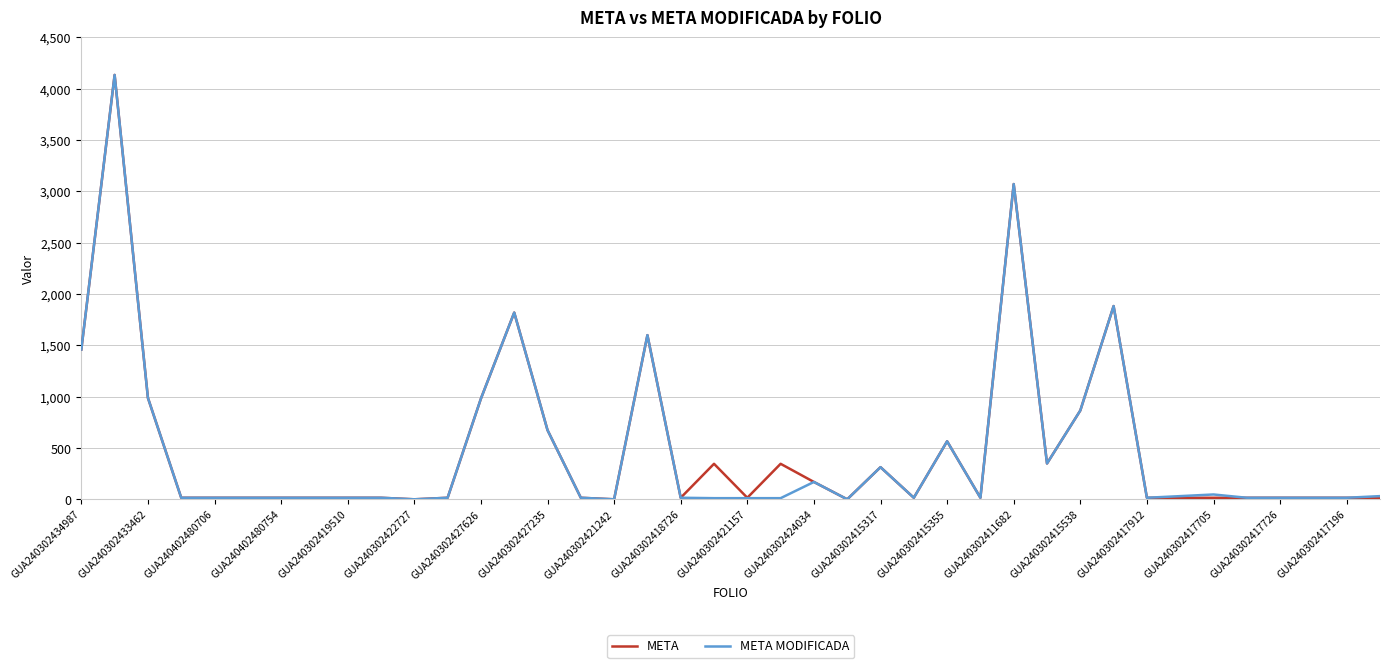

What is the highest value of the META series?

4135.0